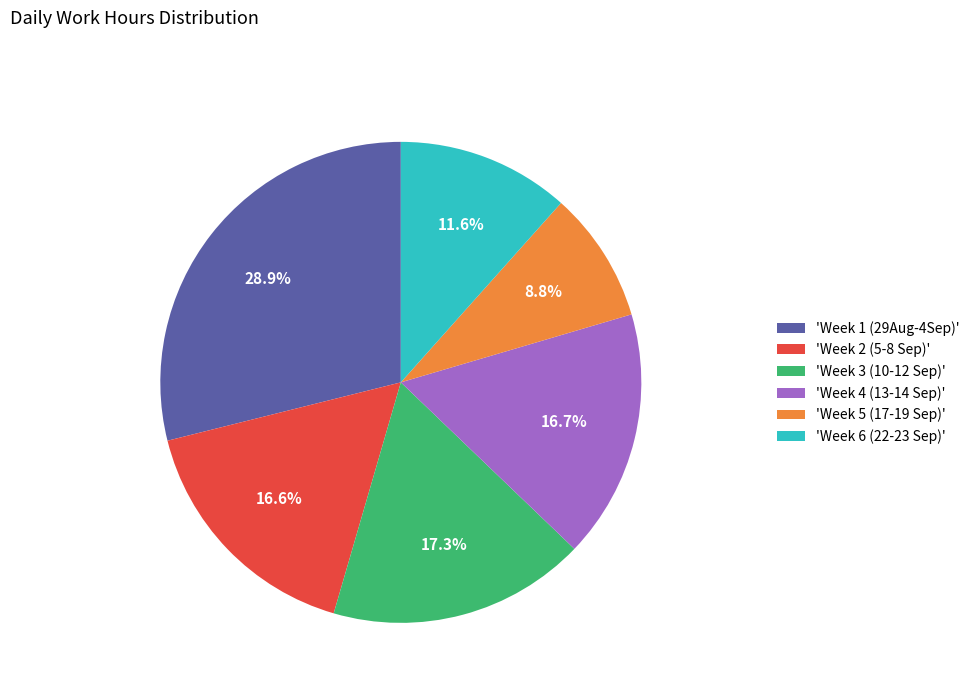

To the nearest percent, what is the average slice percentage?

17%